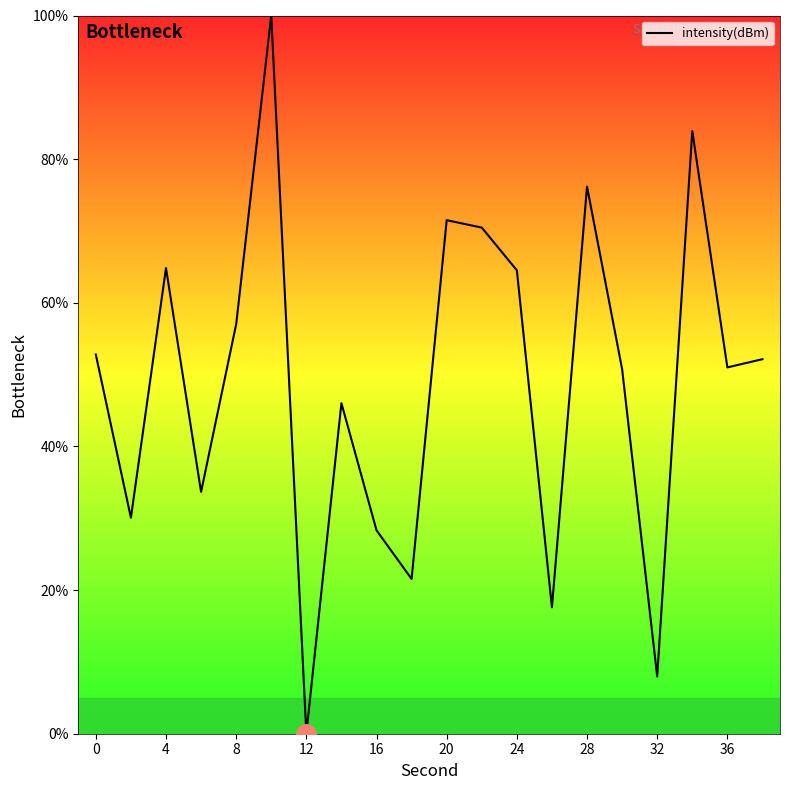

What is the maximum value shown in the chart?

100.0